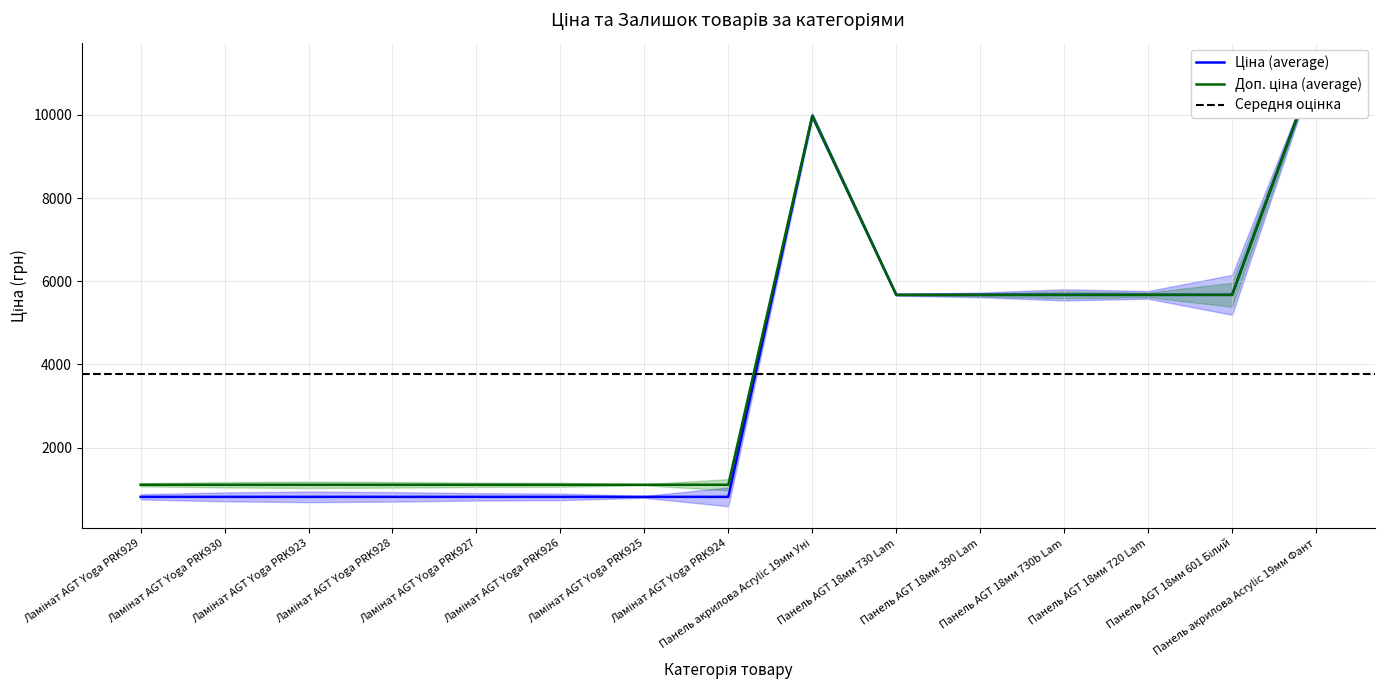

What is the sum of all Ціна values?

56080.2